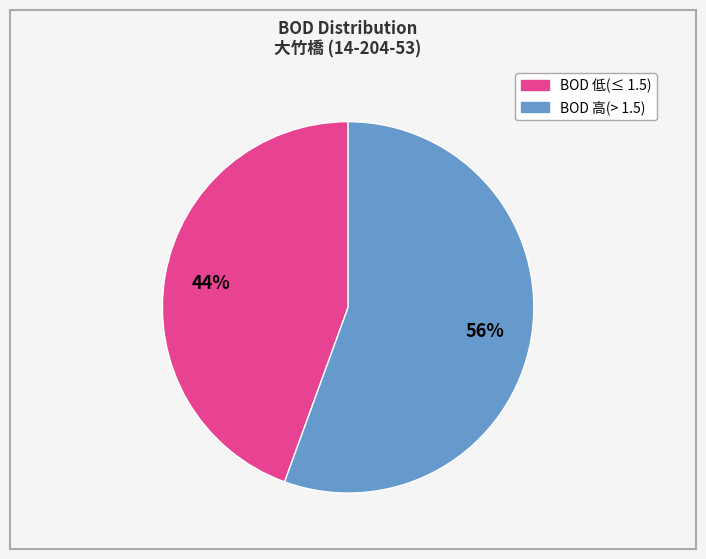

To the nearest percent, what is the average slice percentage?

50%